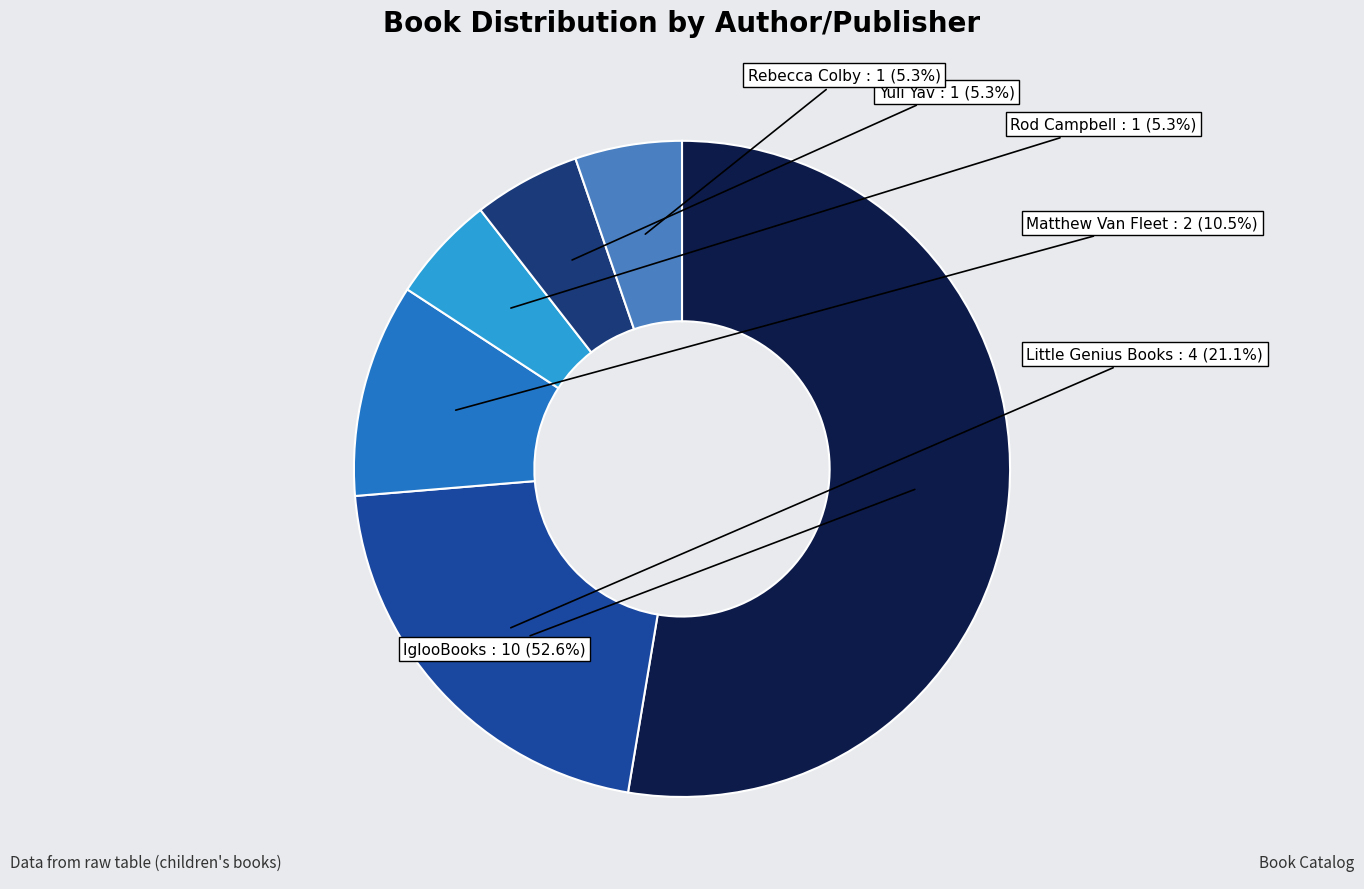

Does any single category account for the majority?

Yes